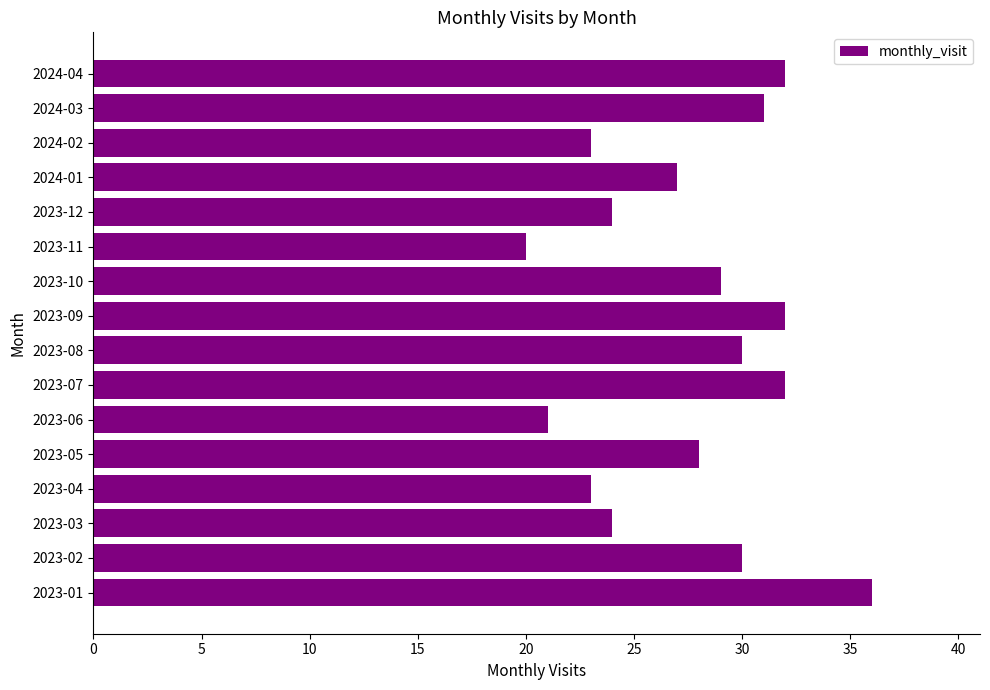

What is the change in value from 2023-11 to 2023-12?

+4